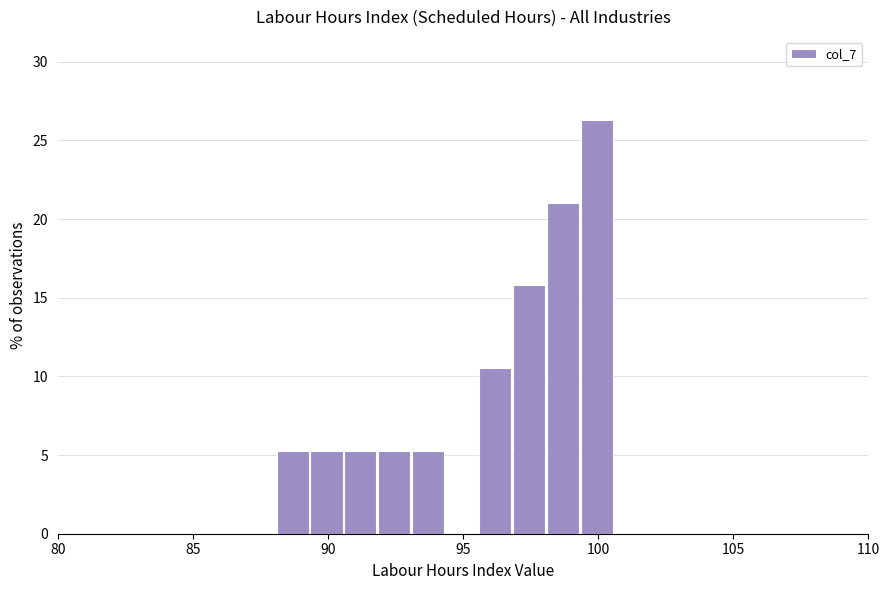

Read against the x-axis, roughly where is the centre of the tallest bar?

100.0